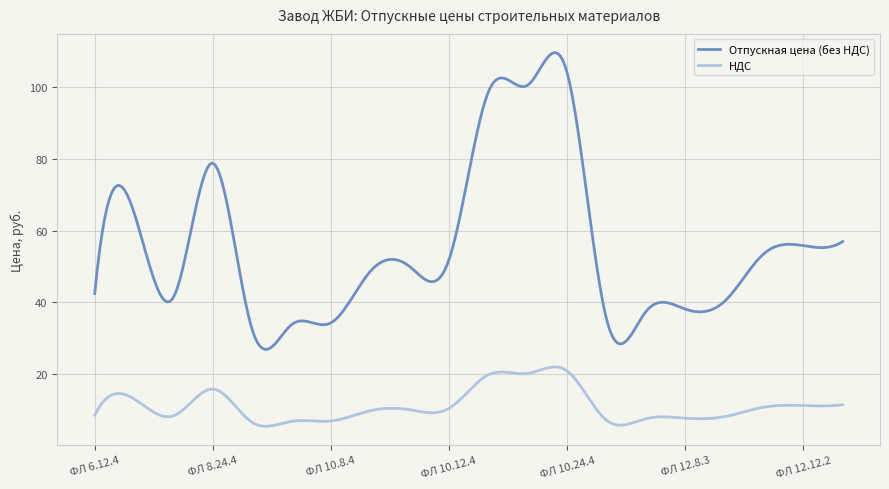

True or false: НДС and Отпускная цена (без НДС) intersect in this chart.

False